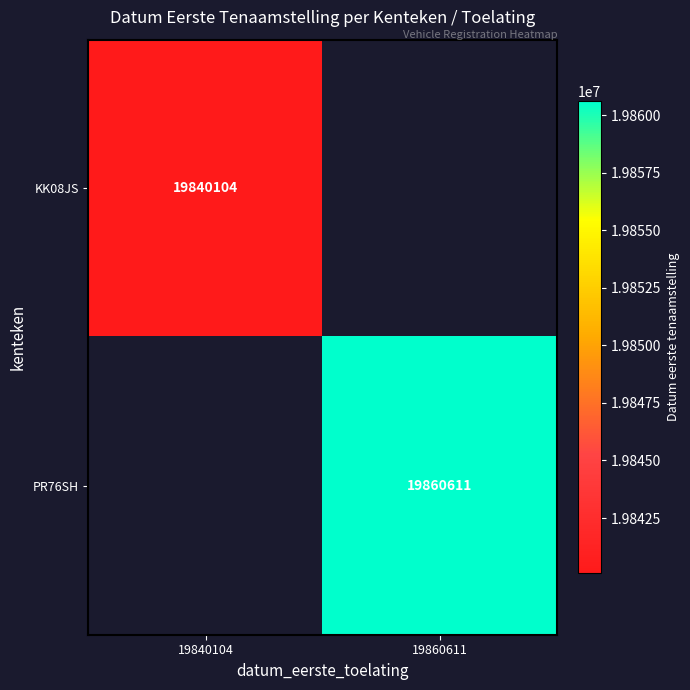

True or false: KK08JS has a value of 29347893 at 19840104.

False